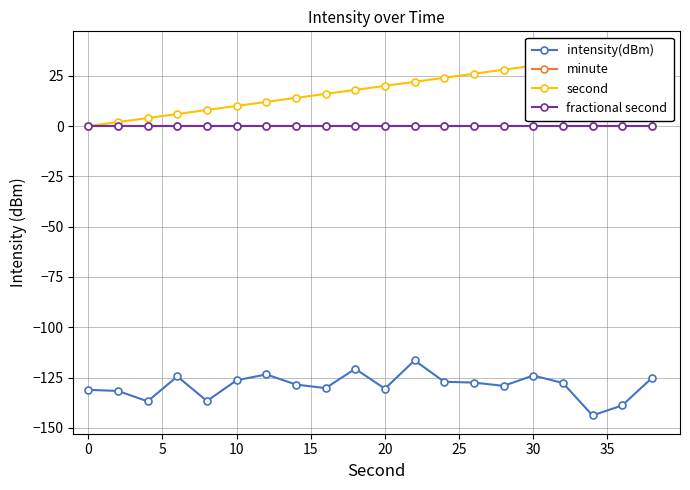

True or false: second has more than 2 interior local peaks.

False